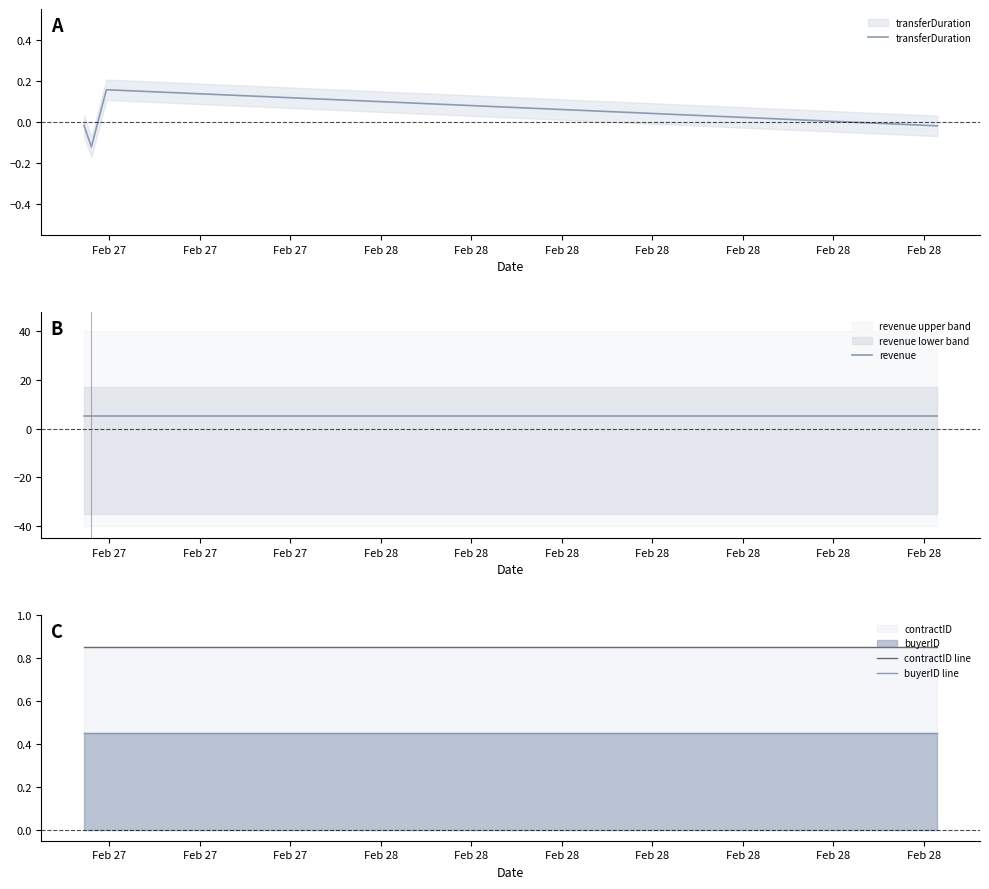

True or false: buyerID line and contractID line cross at least once.

False